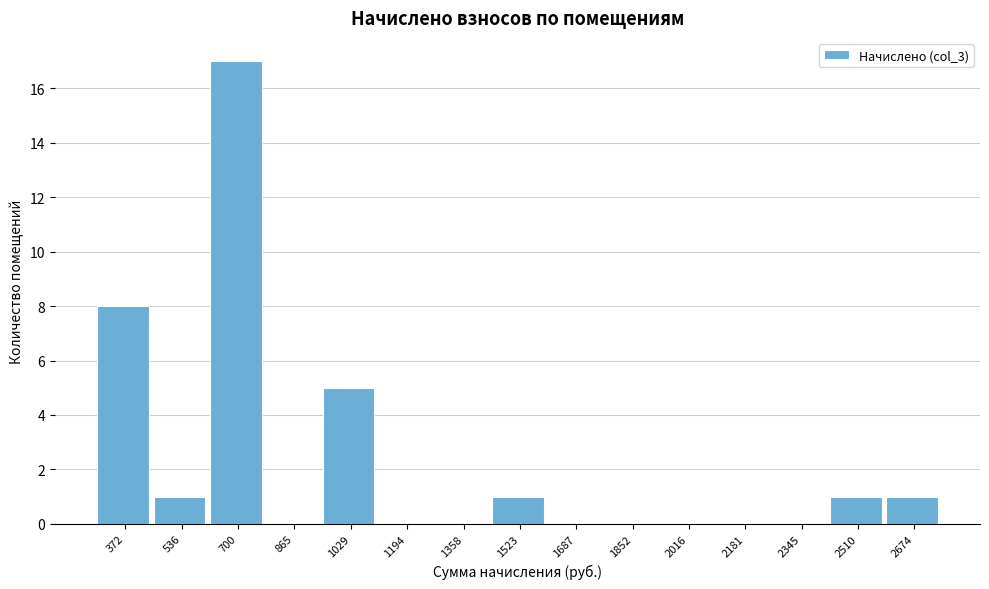

Reading left to right, list all the values displayed in this chart.

372=8	536=1	700=17	865=0	1029=5	1194=0	1358=0	1523=1	1687=0	1852=0	2016=0	2181=0	2345=0	2510=1	2674=1